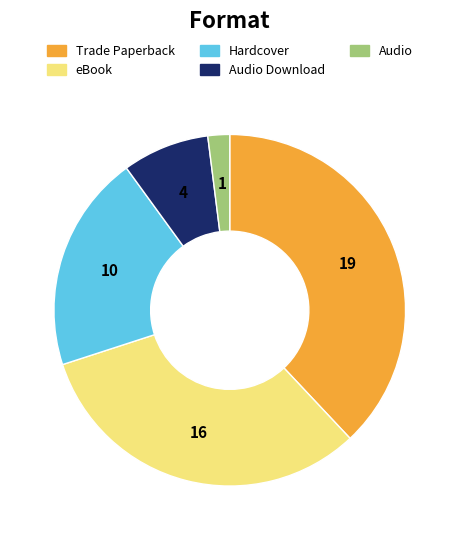

Is there any slice that represents more than half of the pie?

No